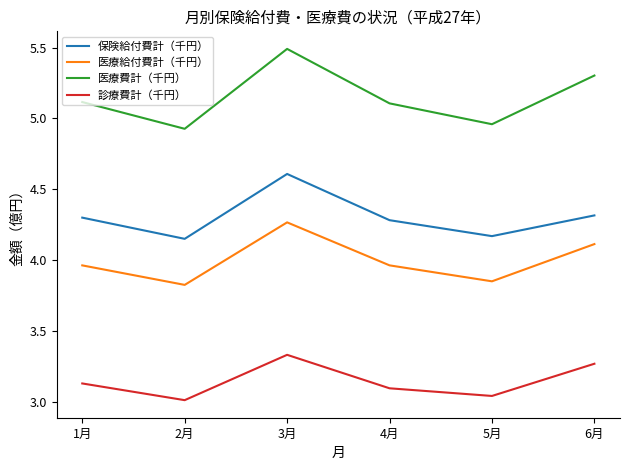

Is it true that 医療給付費計（千円） equals 5.4 at 4月?

False